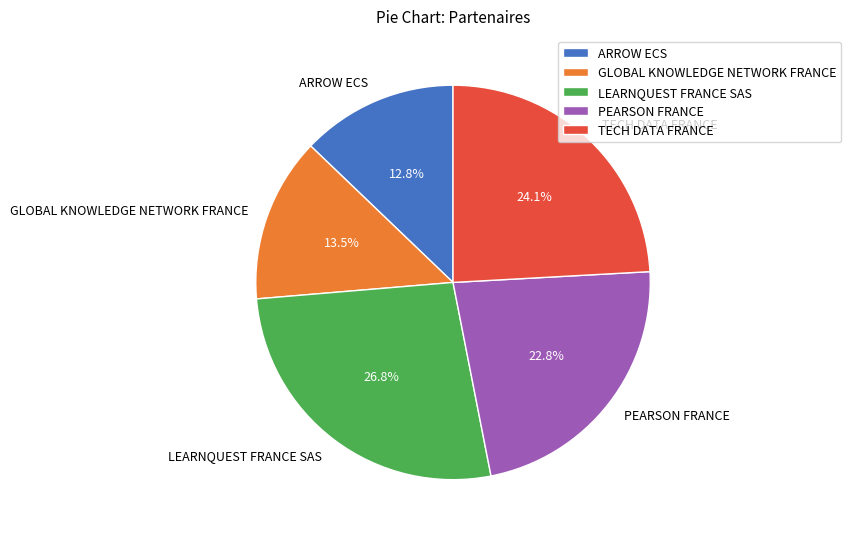

To the nearest percent, what percentage of the pie is ARROW ECS?

13%